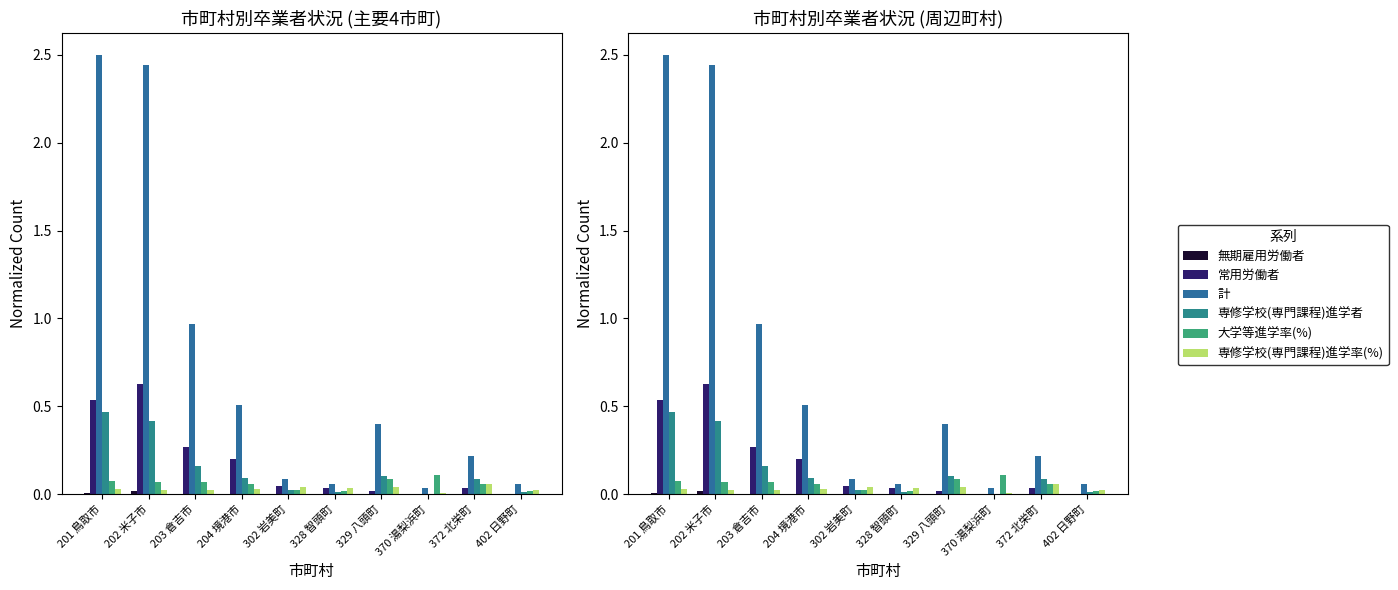

Rank the categories by 専修学校(専門課程)進学率(%) value from lowest to highest.

370 湯梨浜町, 402 日野町, 203 倉吉市, 202 米子市, 204 境港市, 201 鳥取市, 328 智頭町, 302 岩美町, 329 八頭町, 372 北栄町